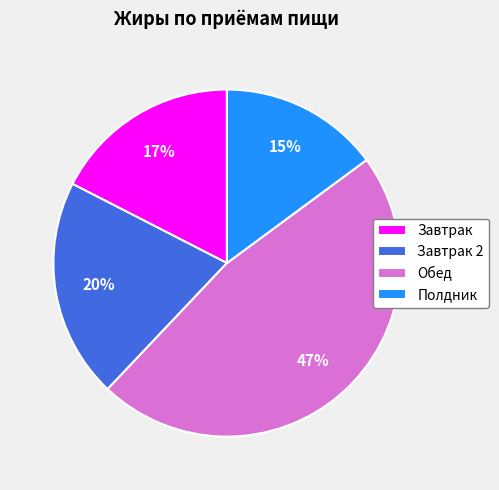

Combined, do Обед and Завтрак 2 account for over 50%?

Yes